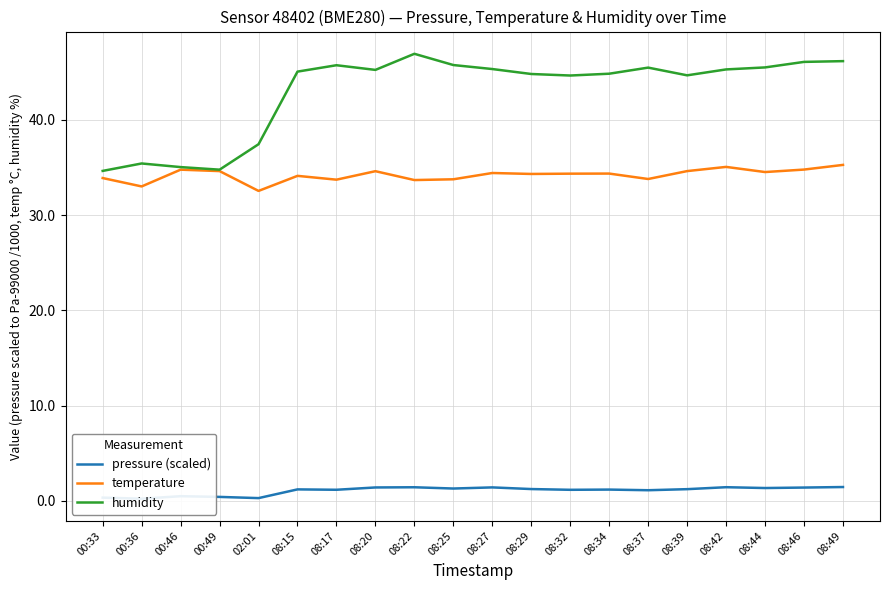

At which category does temperature reach its first local peak?

00:46